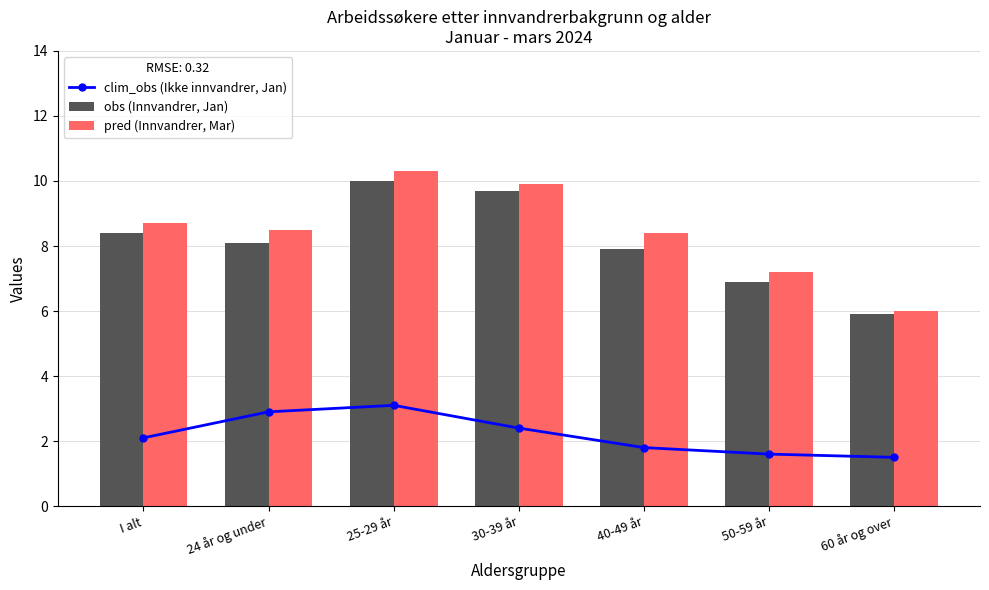

Reading right to left, list all the values displayed in this chart.

clim_obs (Ikke innvandrer, Jan): 1.5	1.6	1.8	2.4	3.1	2.9	2.1
obs (Innvandrer, Jan): 5.9	6.9	7.9	9.7	10.0	8.1	8.4
pred (Innvandrer, Mar): 6.0	7.2	8.4	9.9	10.3	8.5	8.7